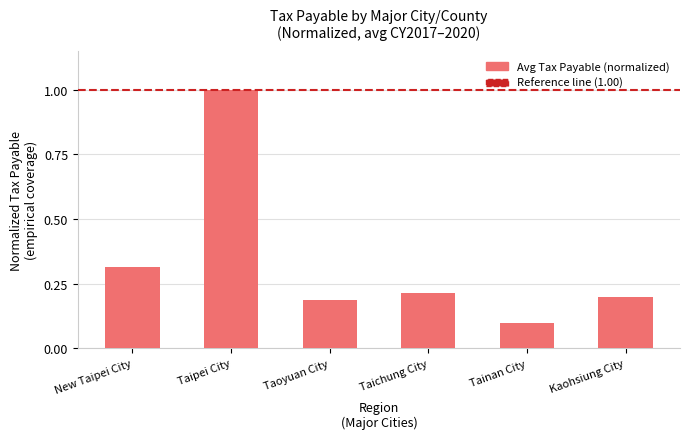

Is it true that the value at New Taipei City is 0.1?

False